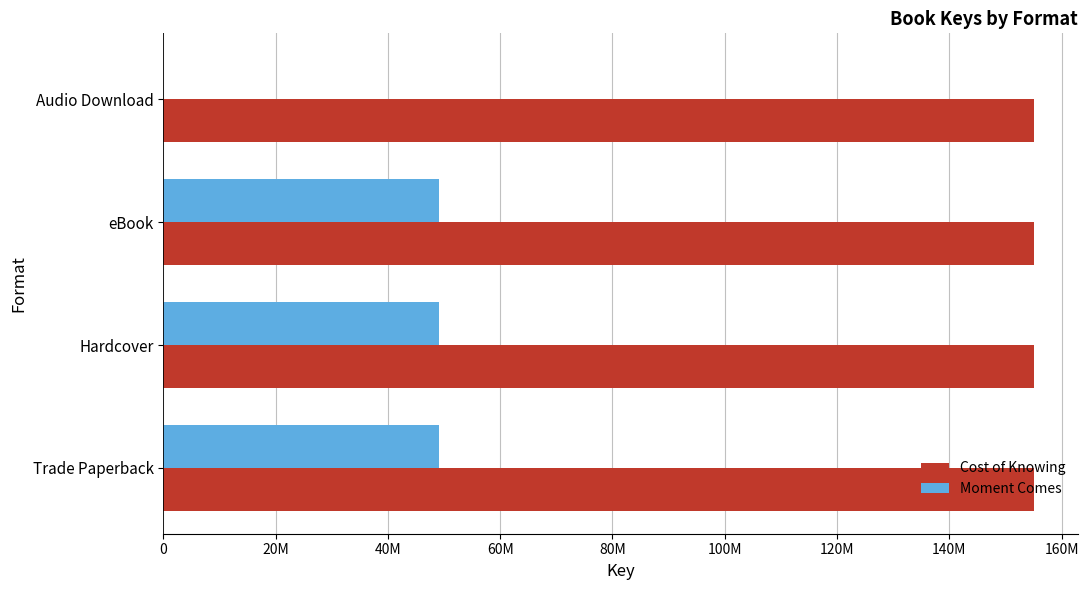

What is the value of the Moment Comes bar at the 1st from the left?

49018987.0